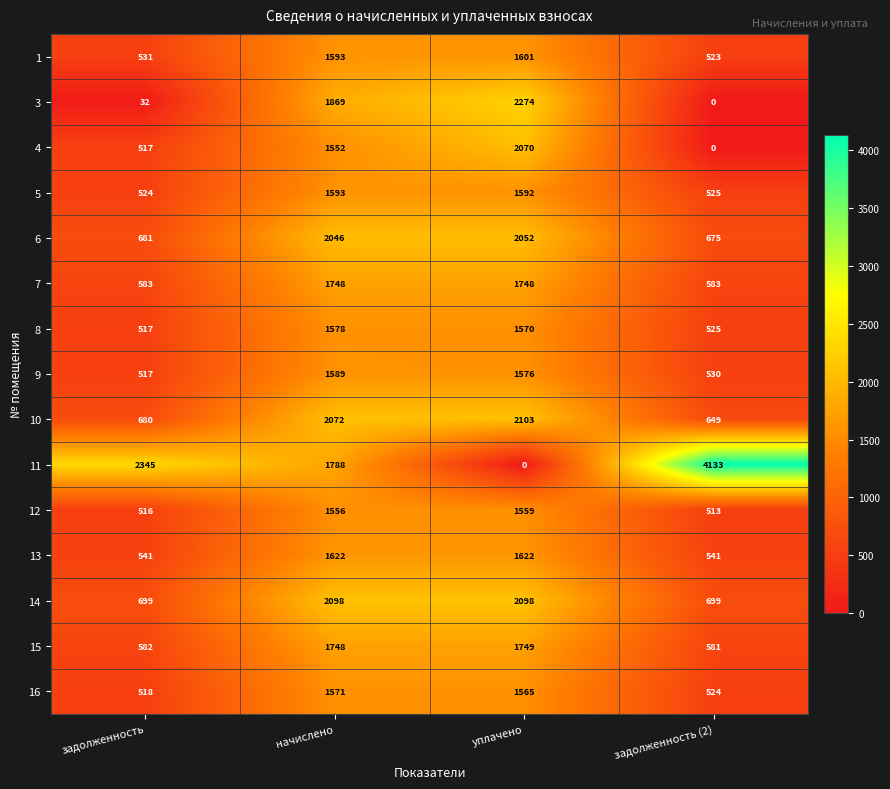

What is the highest value of the 8 series?

1578